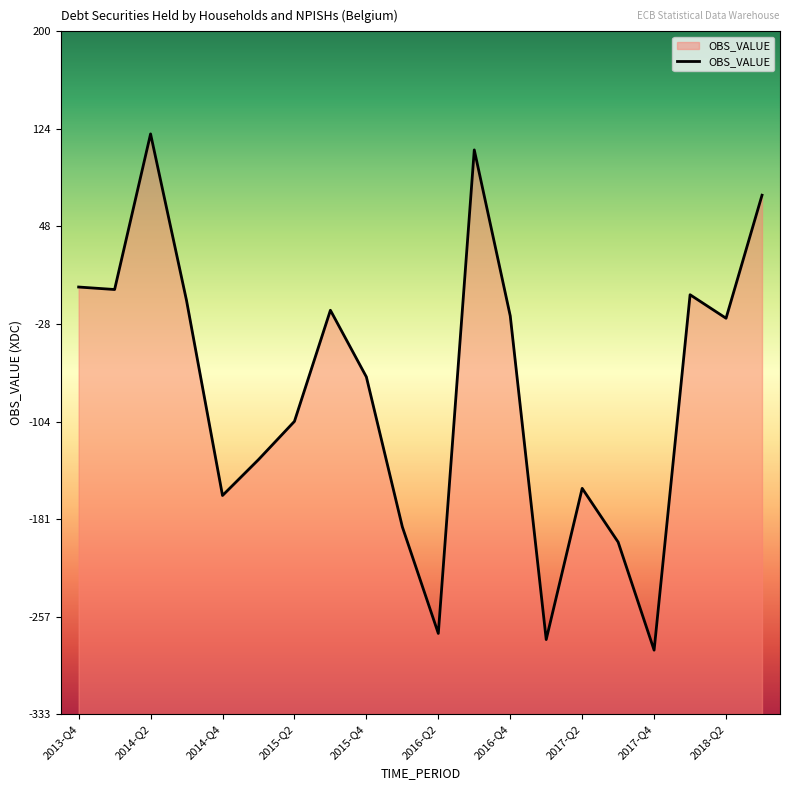

What is the sum of all values?

-1617.6